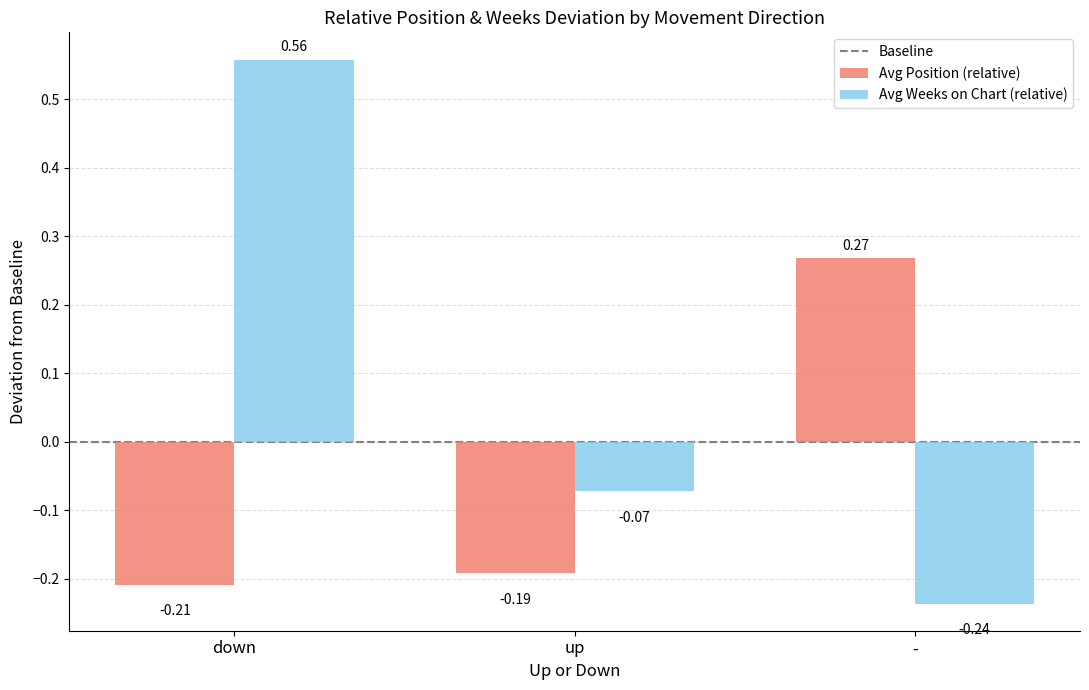

List the series in order of their peak value, highest first.

Avg Weeks on Chart (relative), Avg Position (relative)